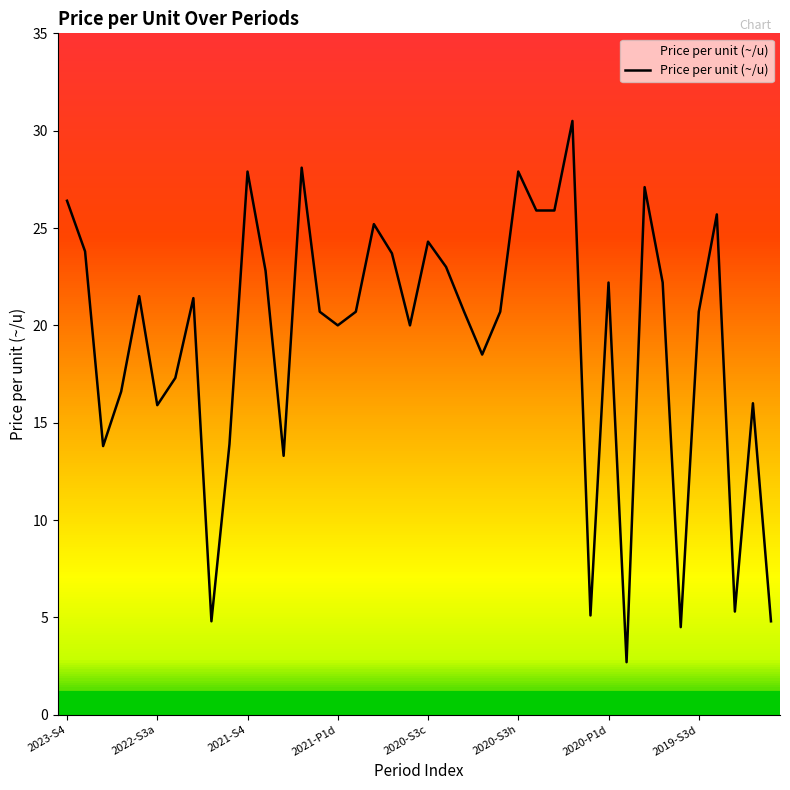

What is the minimum value for Price per unit (~/u)?

2.7